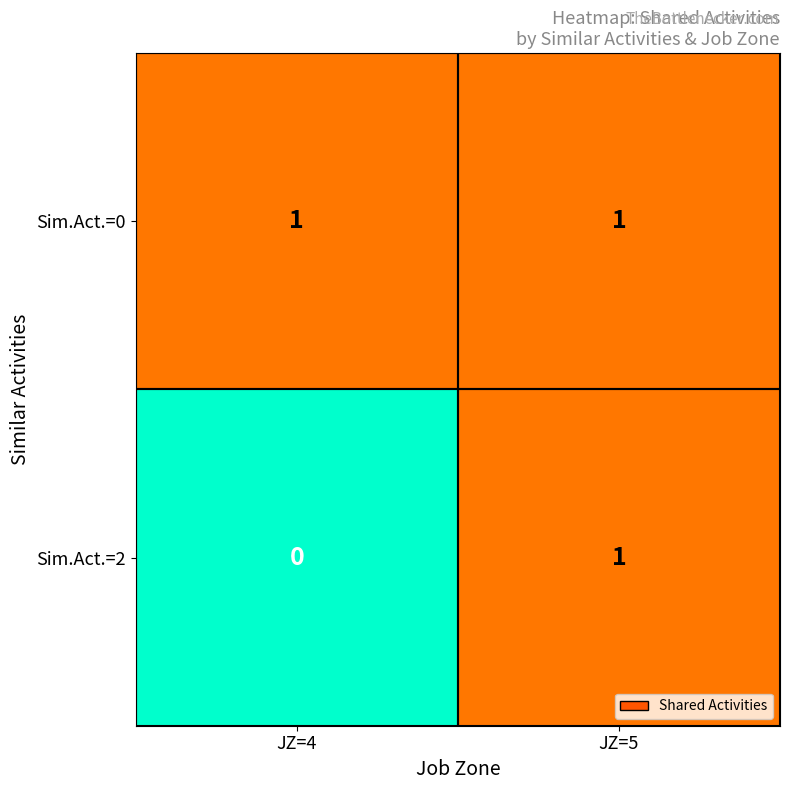

The Sim.Act.=0 series shows 2 at JZ=4. True or false?

False